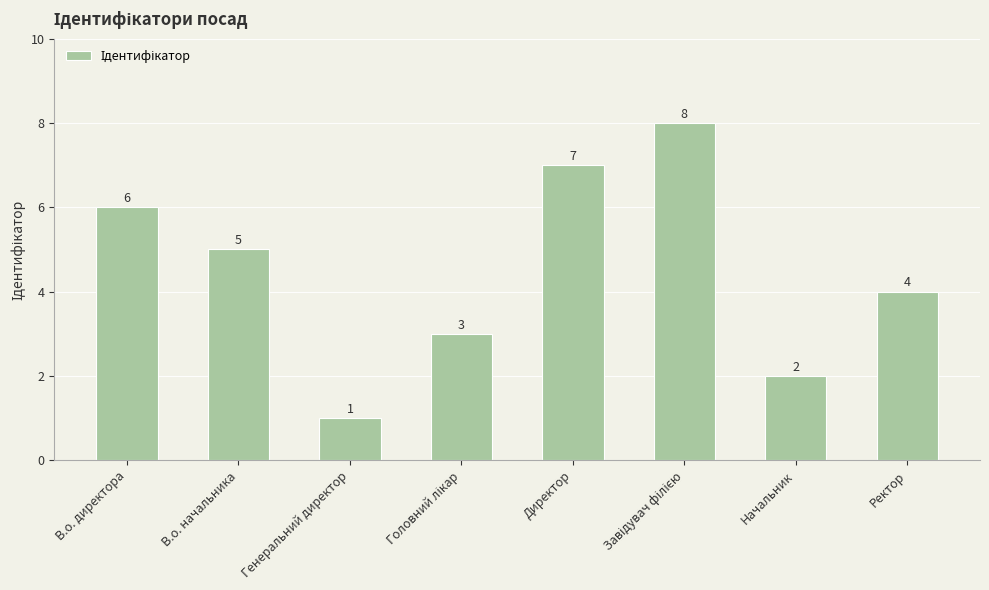

What is the label of the 8th bar from the left?

Ректор